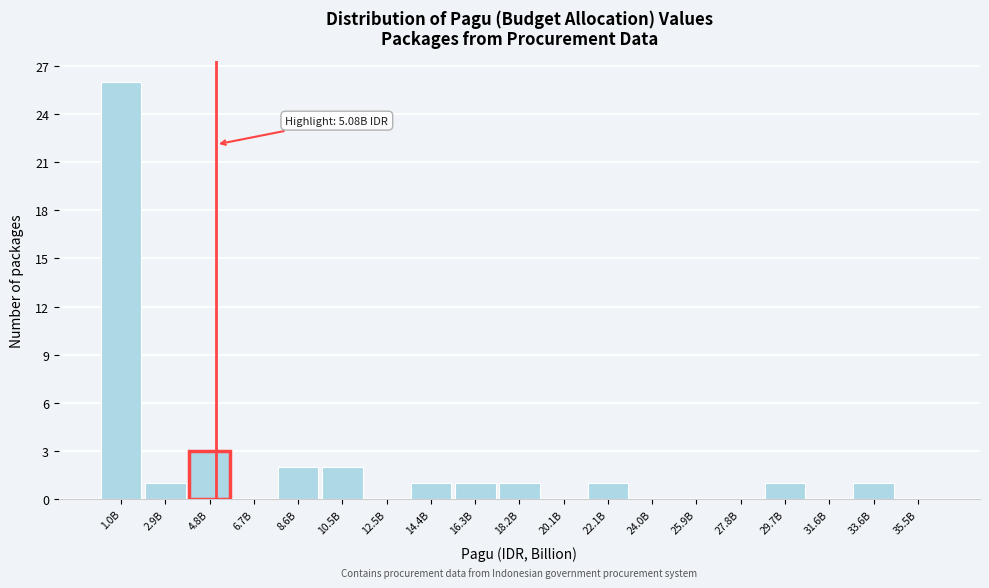

Reading left to right, extract all data points from this chart.

1.0B=26	2.9B=1	4.8B=3	6.7B=0	8.6B=2	10.5B=2	12.5B=0	14.4B=1	16.3B=1	18.2B=1	20.1B=0	22.1B=1	24.0B=0	25.9B=0	27.8B=0	29.7B=1	31.6B=0	33.6B=1	35.5B=0